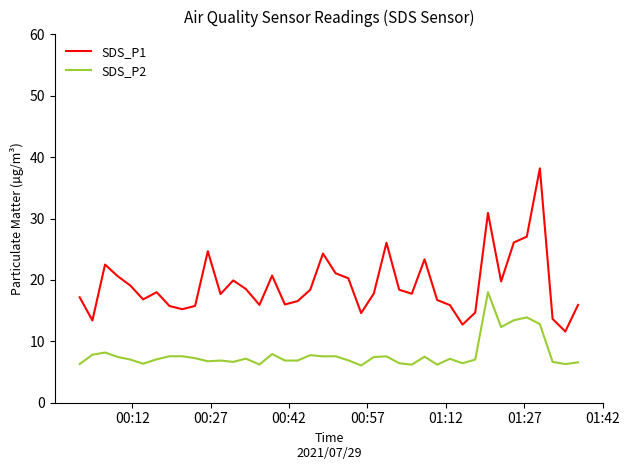

True or false: SDS_P1 and SDS_P2 intersect in this chart.

False